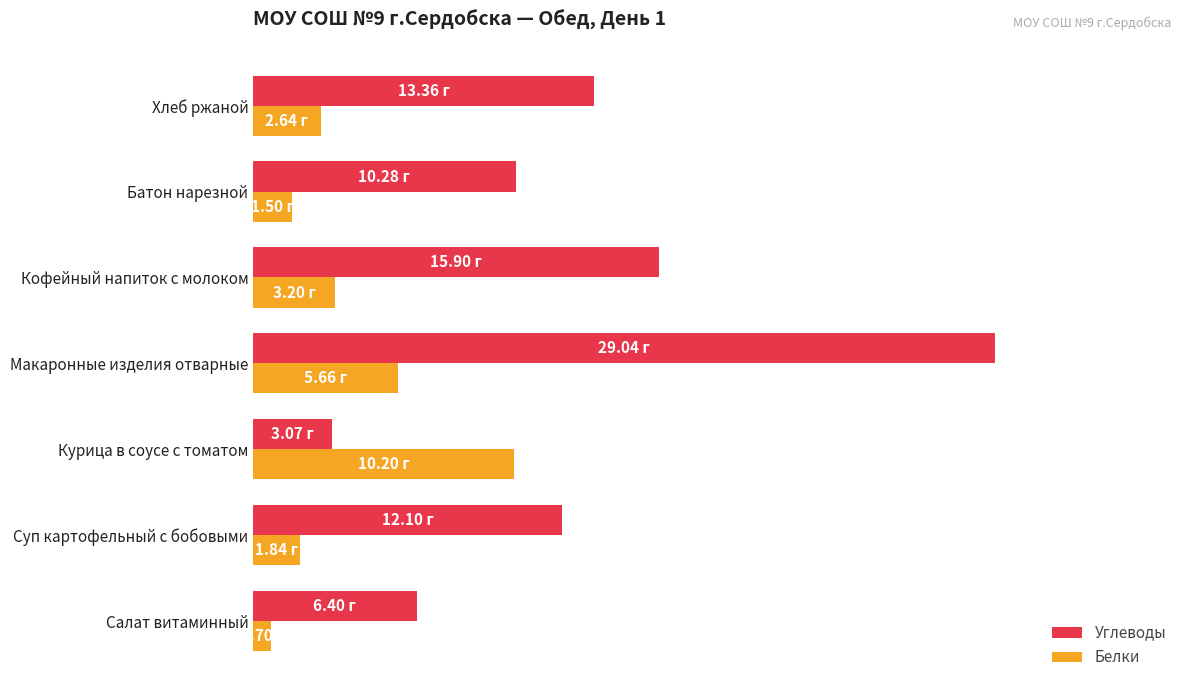

What are all the series names shown in the legend?

Углеводы, Белки